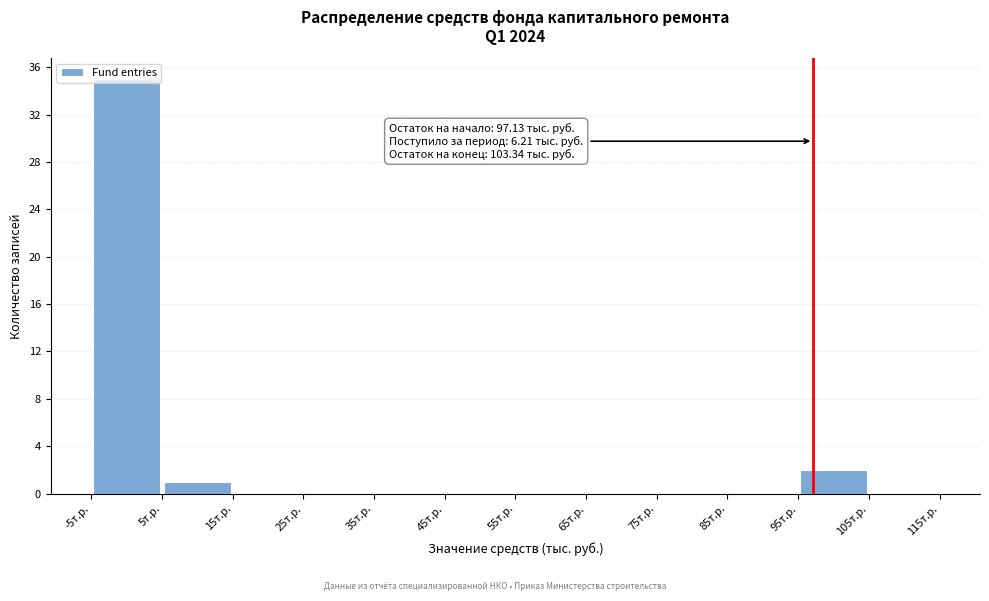

Which range on the x-axis has the tallest bar?

-5 to 5